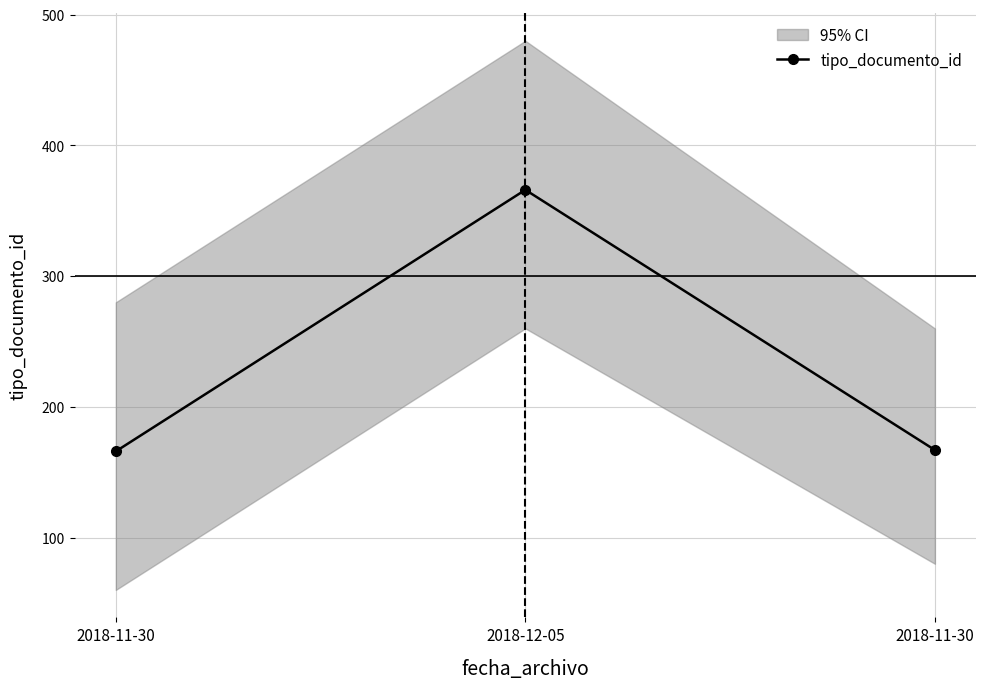

How many lines are shown in the chart?

1